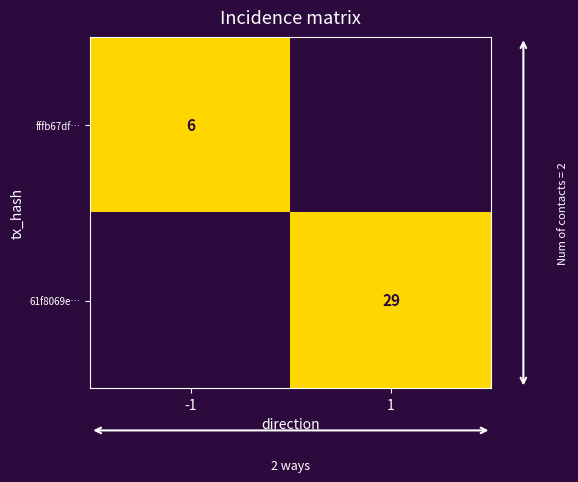

True or false: fffb67df… has a value of 6 at -1.

True